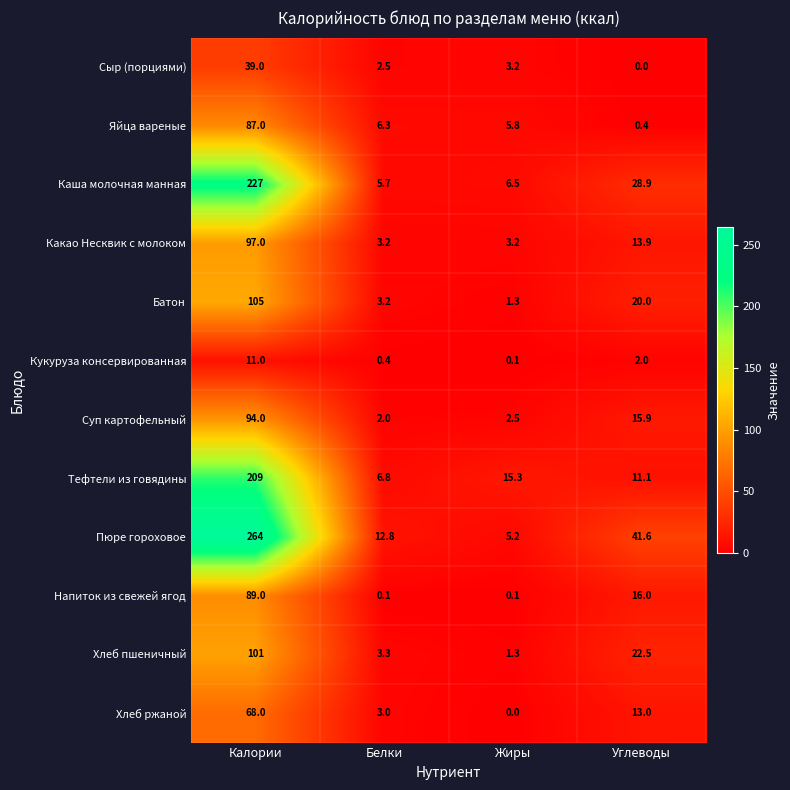

Which series changed the most between Белки and Жиры?

Тефтели из говядины